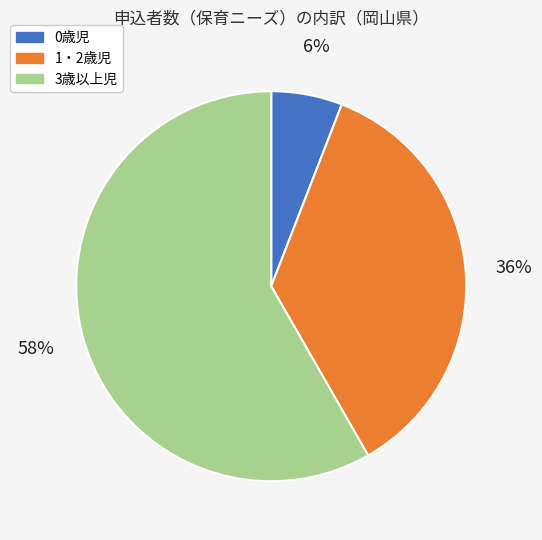

Is there a majority slice in this chart?

Yes